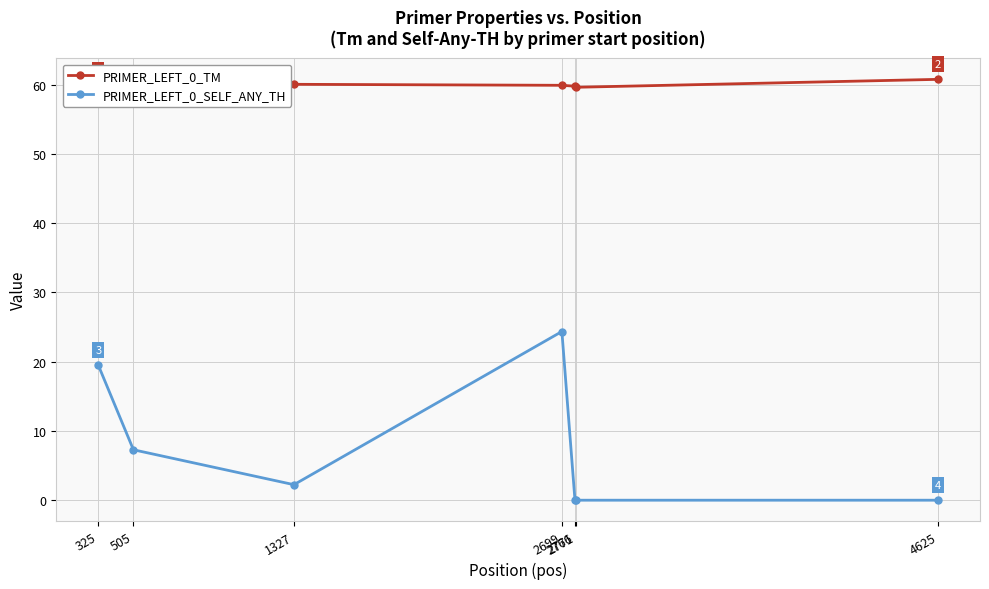

At which label does PRIMER_LEFT_0_SELF_ANY_TH first exceed 2?

325